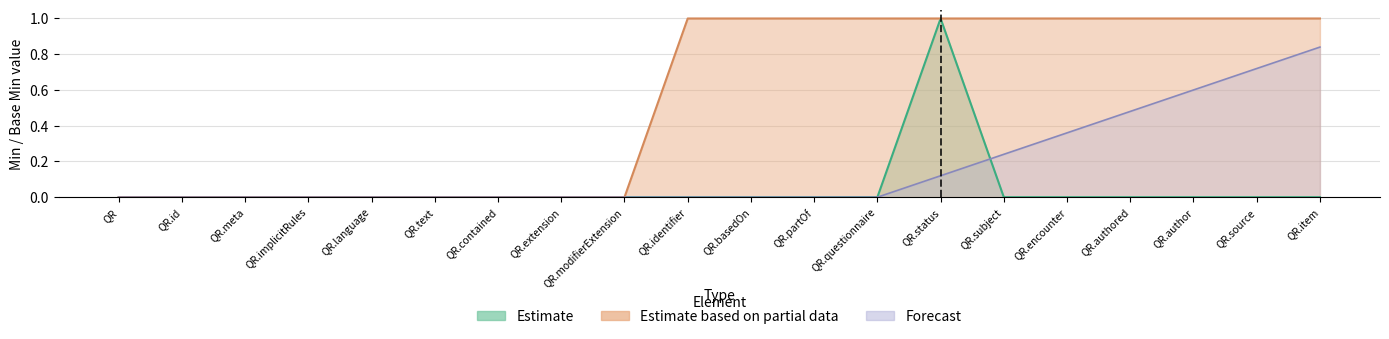

Is it true that Estimate based on partial data equals 1 at QR.contained?

False